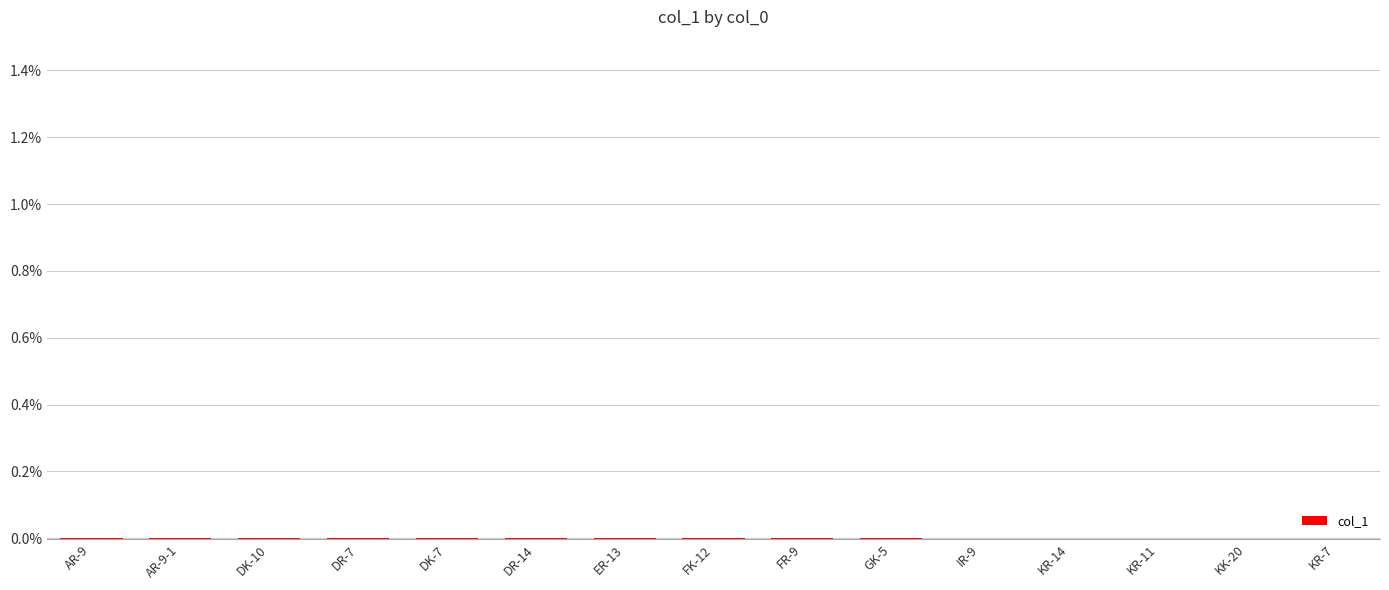

The value at FR-9 is -0.0. True or false?

True